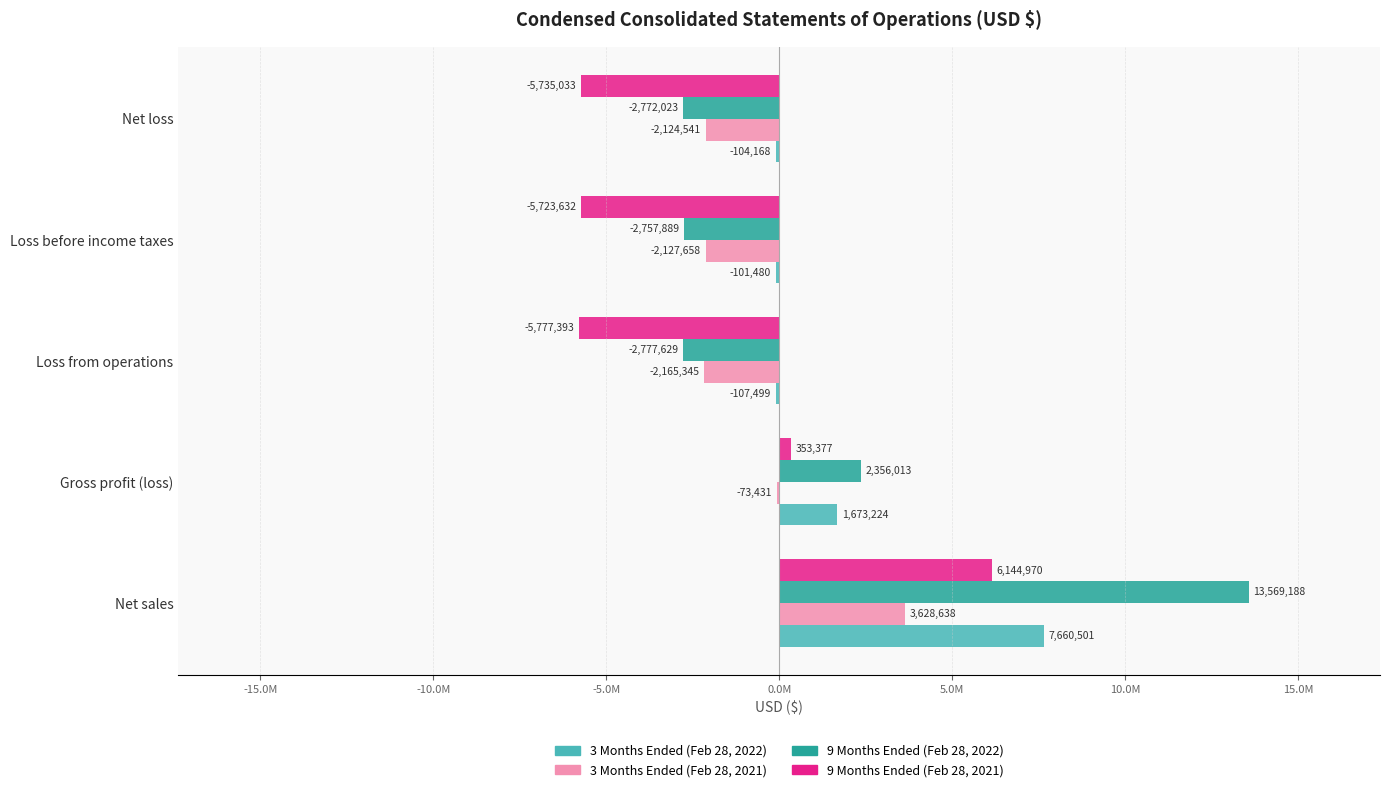

What is the smallest value displayed?

-5777393